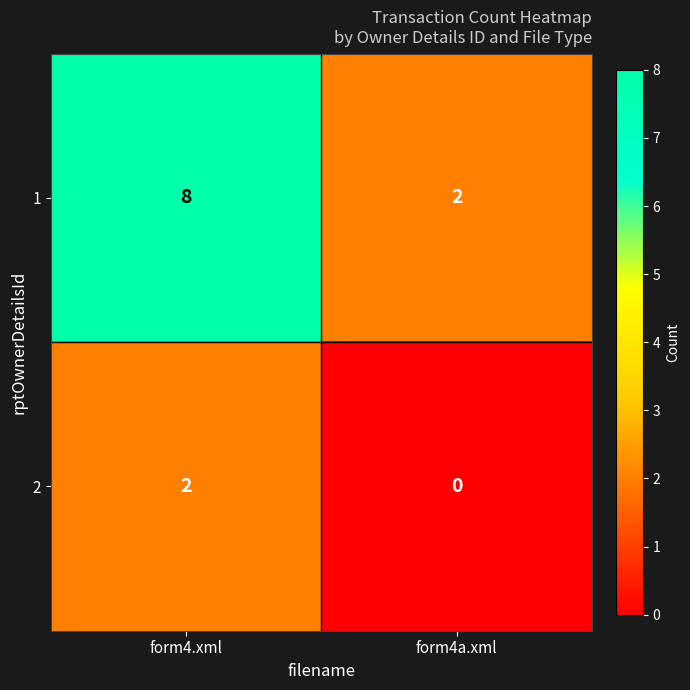

Rank the categories by 1 value from highest to lowest.

form4.xml, form4a.xml